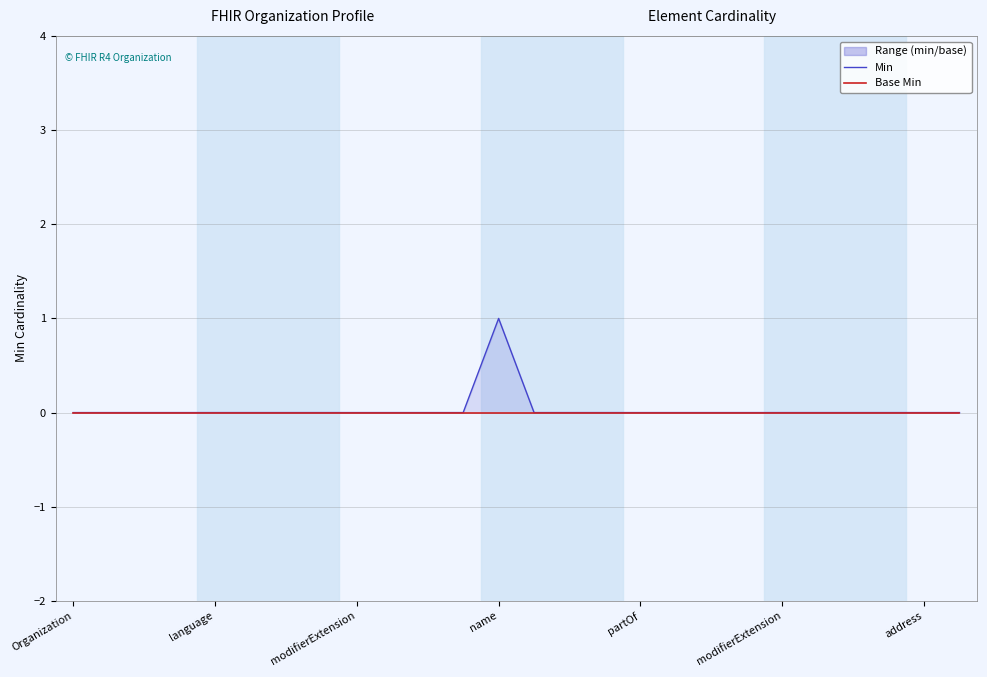

True or false: Min has a value of 0 at 18.

True